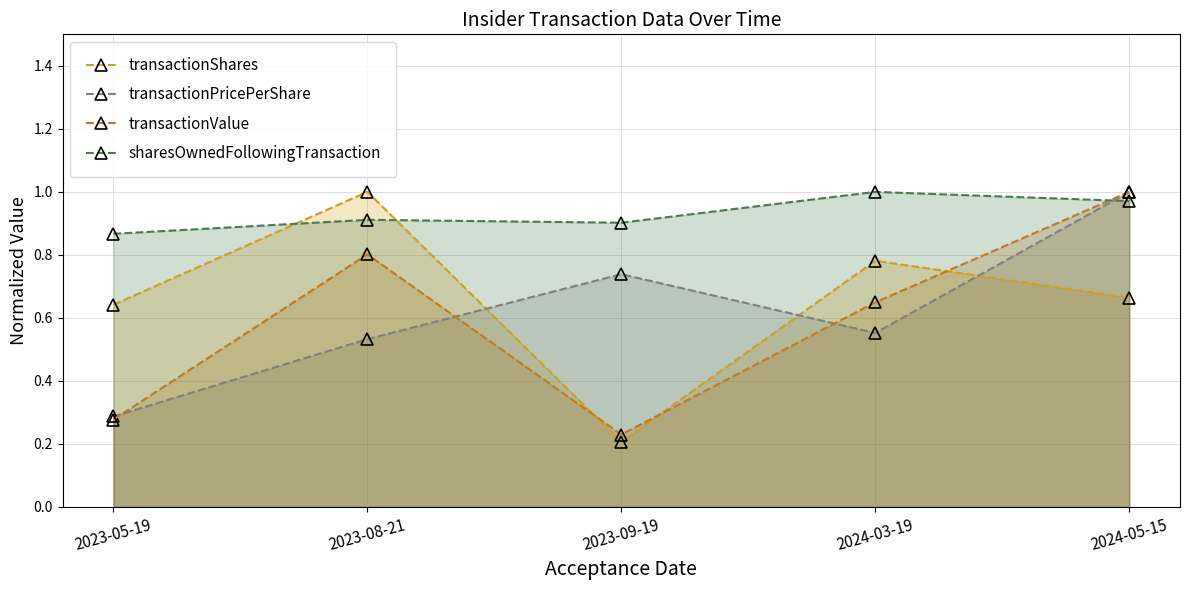

List the labels in order of transactionShares value, largest first.

2023-08-21, 2024-03-19, 2024-05-15, 2023-05-19, 2023-09-19